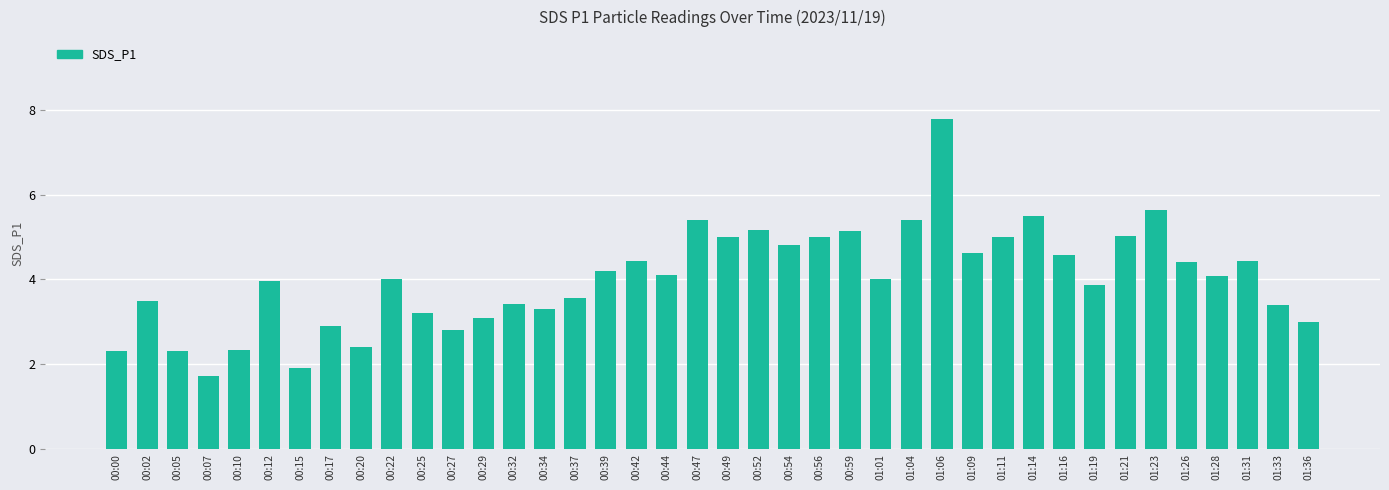

What value does the data have at 01:21?

5.0